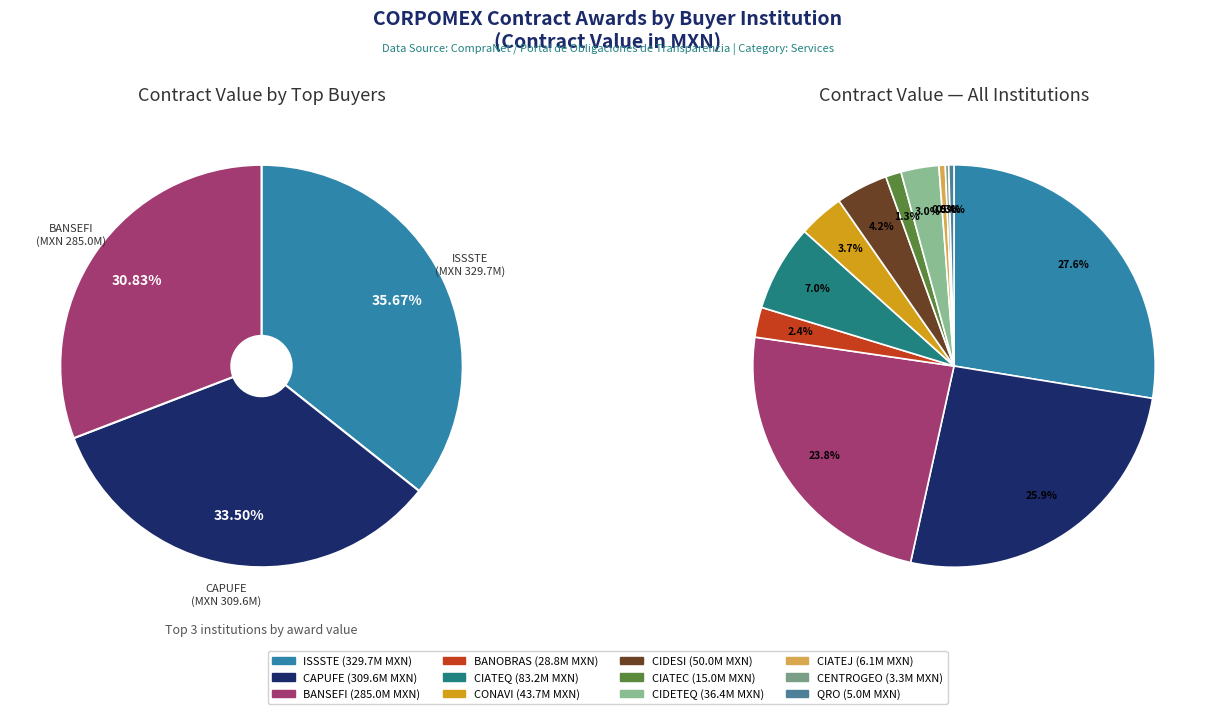

How many slices are in this pie chart?

12